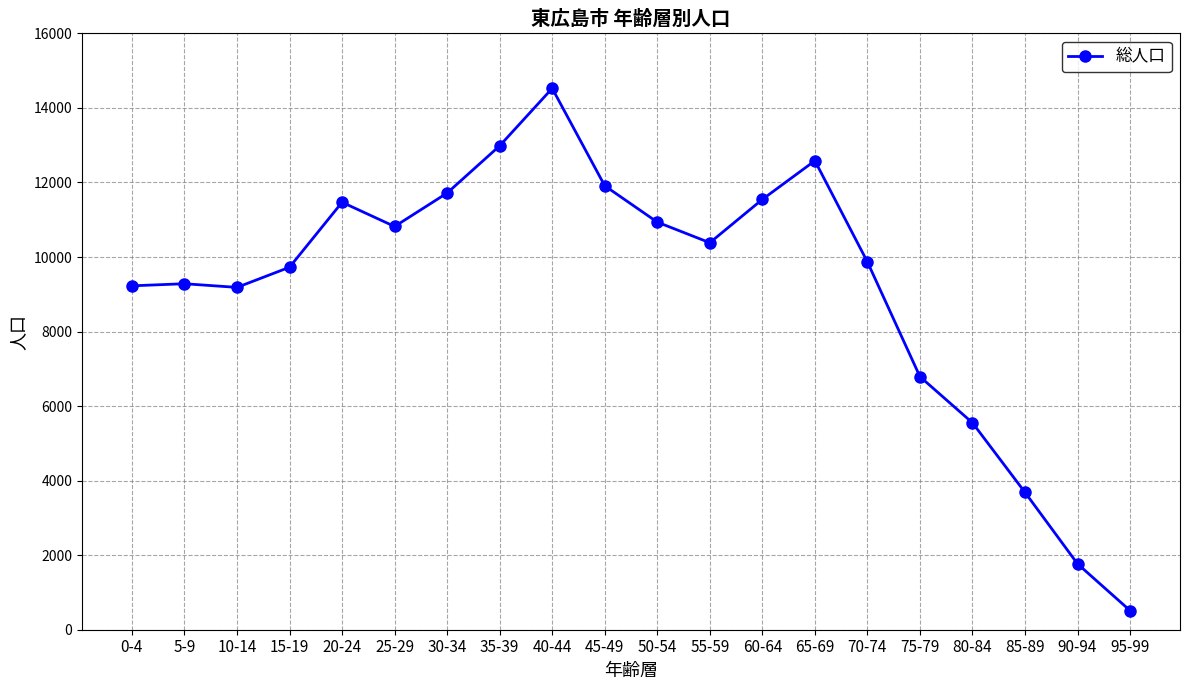

Is it true that the value at 35-39 is 12984?

True